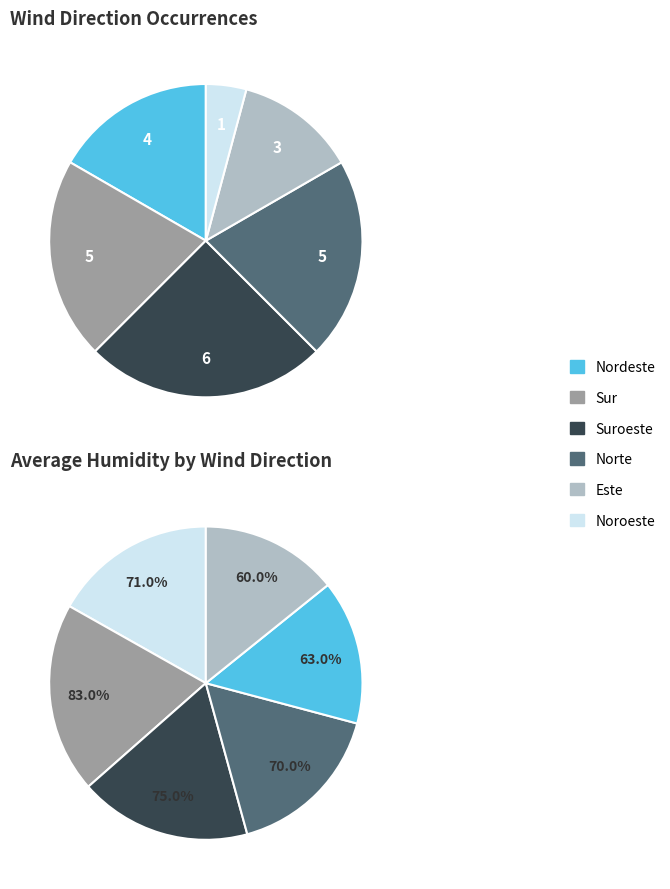

What is the largest slice in the pie chart?

Sur